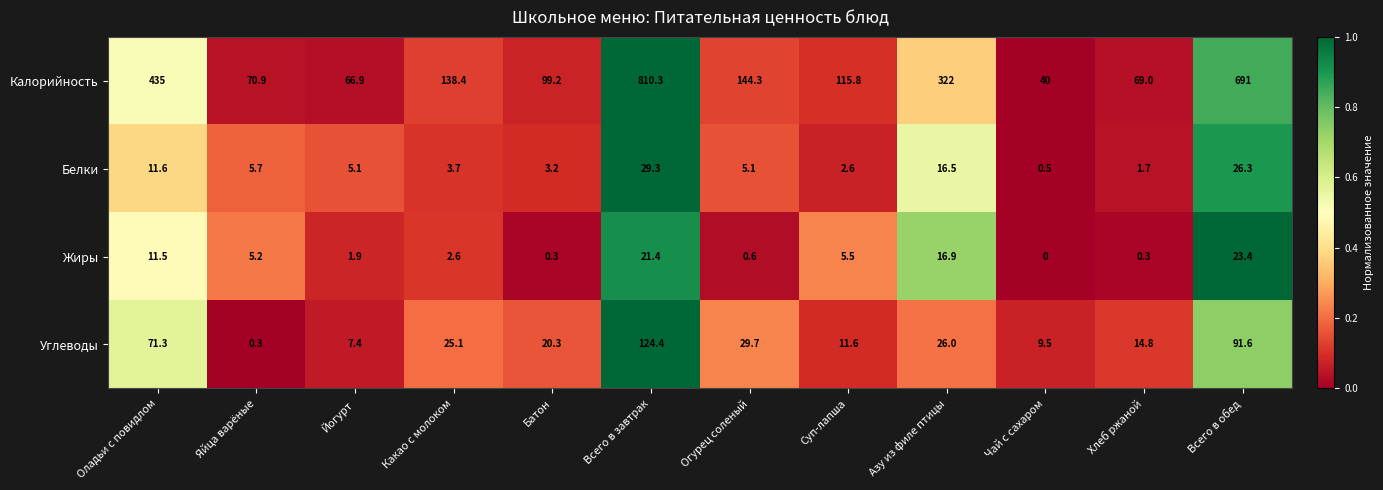

Which category has the highest value in the Калорийность series?

Всего в завтрак